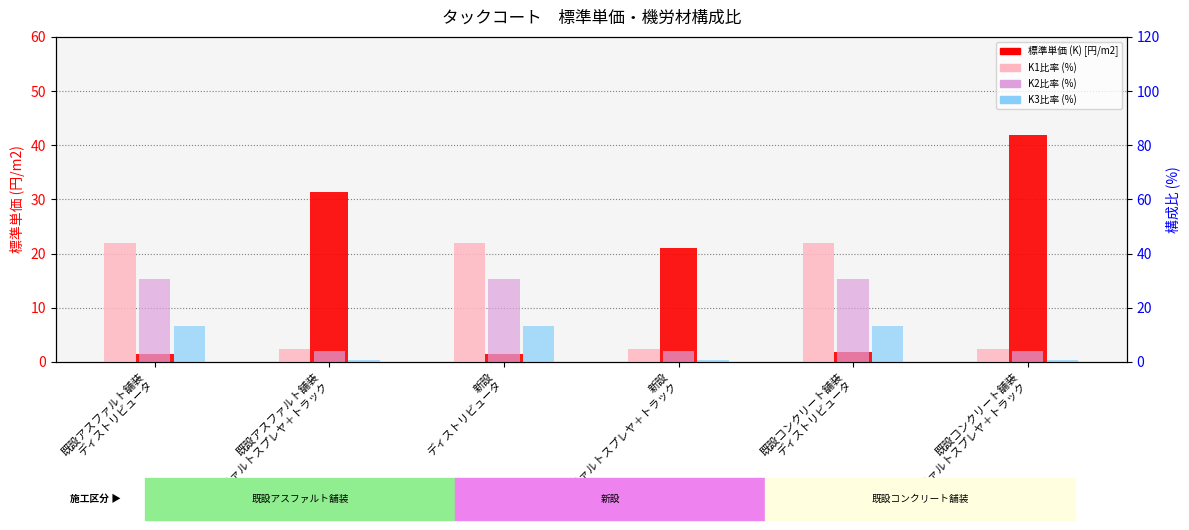

What position from the left is 新設
ディストリビュータ?

3